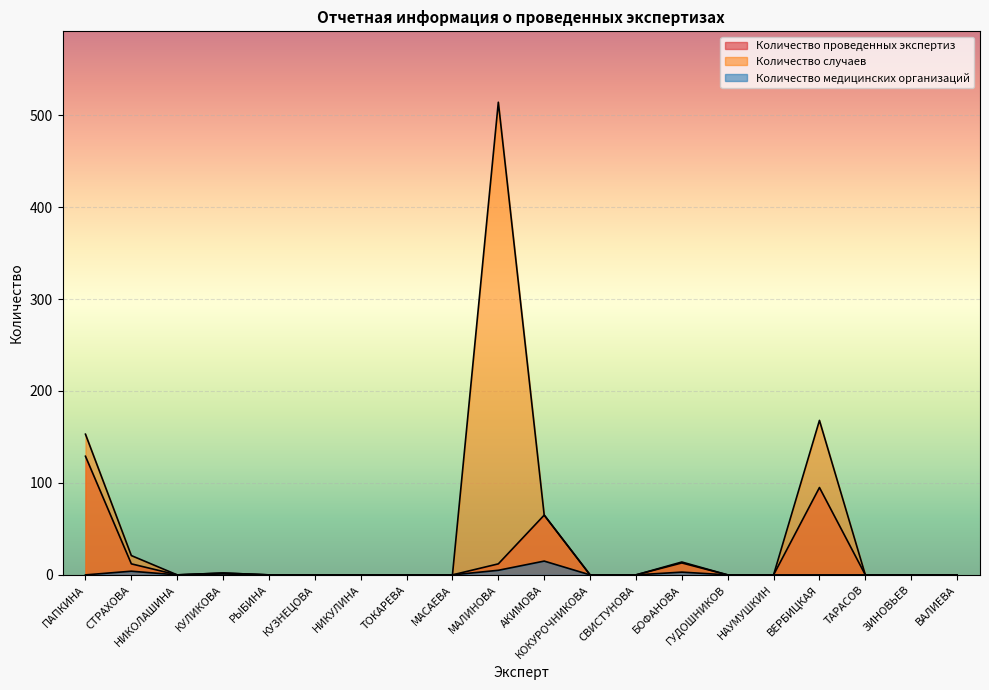

Is the value of Количество медицинских организаций at КУЛИКОВА greater than the value of Количество проведенных экспертиз at ВАЛИЕВА?

Yes